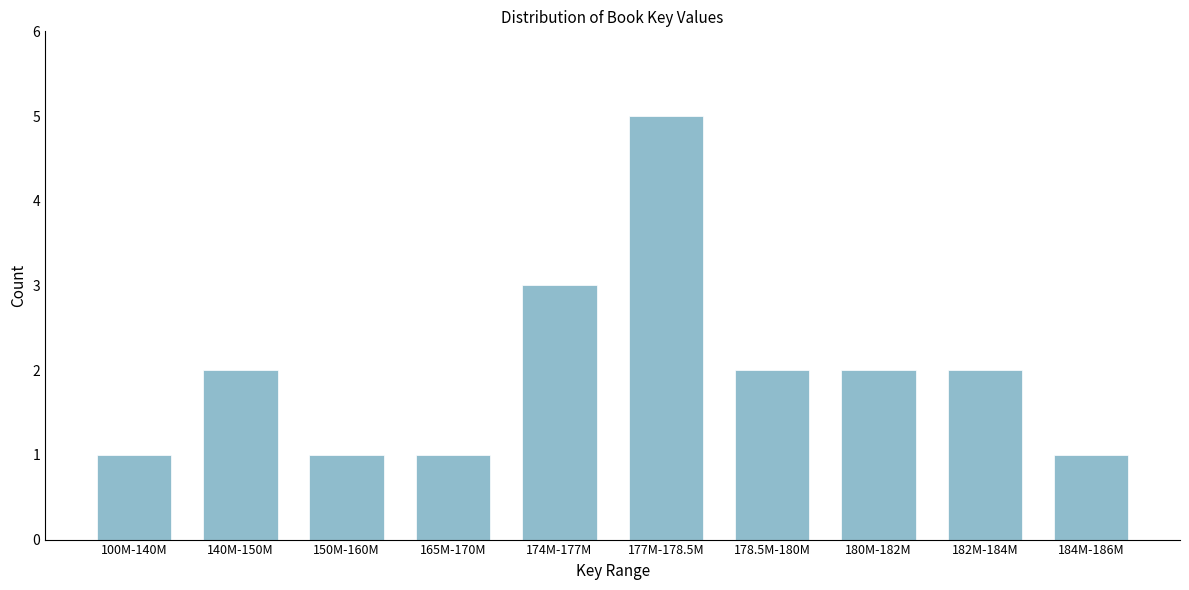

Reading left to right, transcribe all the data shown in this chart.

100M-140M=1	140M-150M=2	150M-160M=1	165M-170M=1	174M-177M=3	177M-178.5M=5	178.5M-180M=2	180M-182M=2	182M-184M=2	184M-186M=1